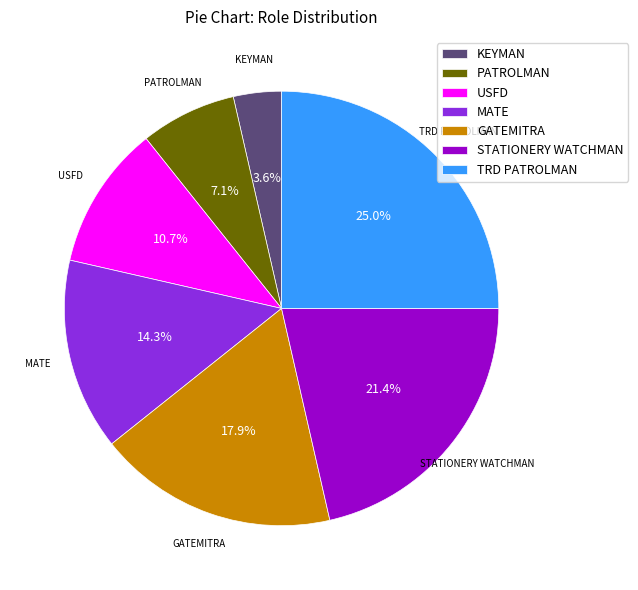

To the nearest percent, what is the difference between the MATE and PATROLMAN slice percentages?

7%